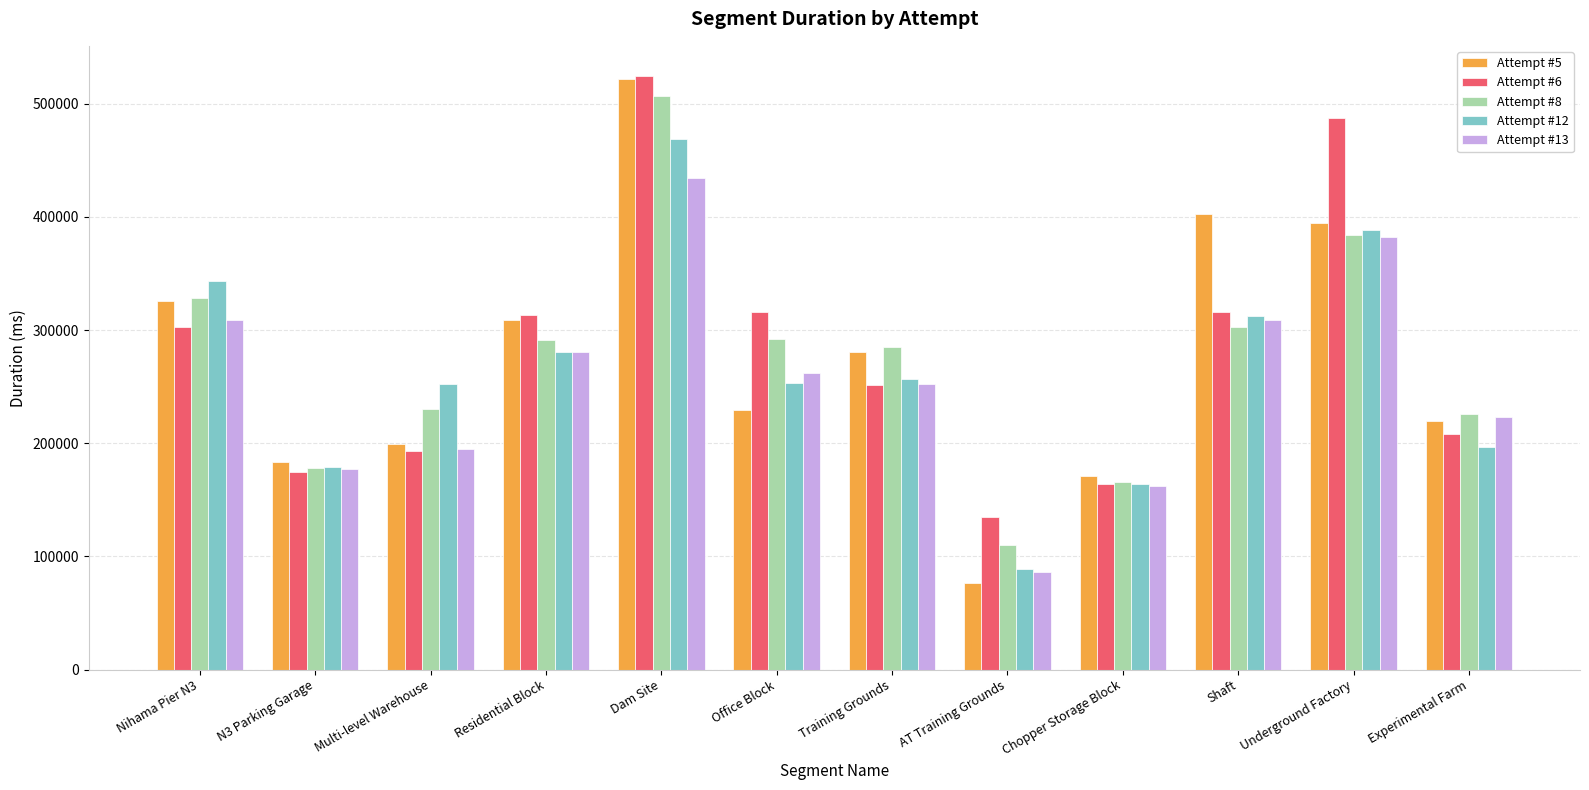

What is the difference between the maximum and minimum values in the Attempt #6 series?

389686